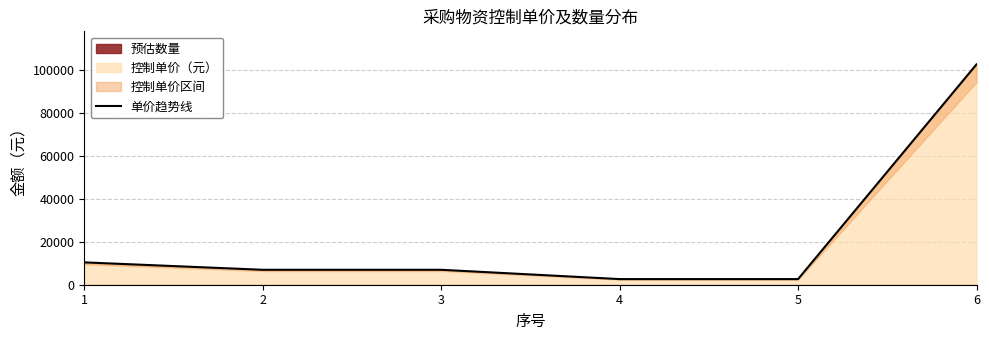

Where does the data first go above 6950?

1